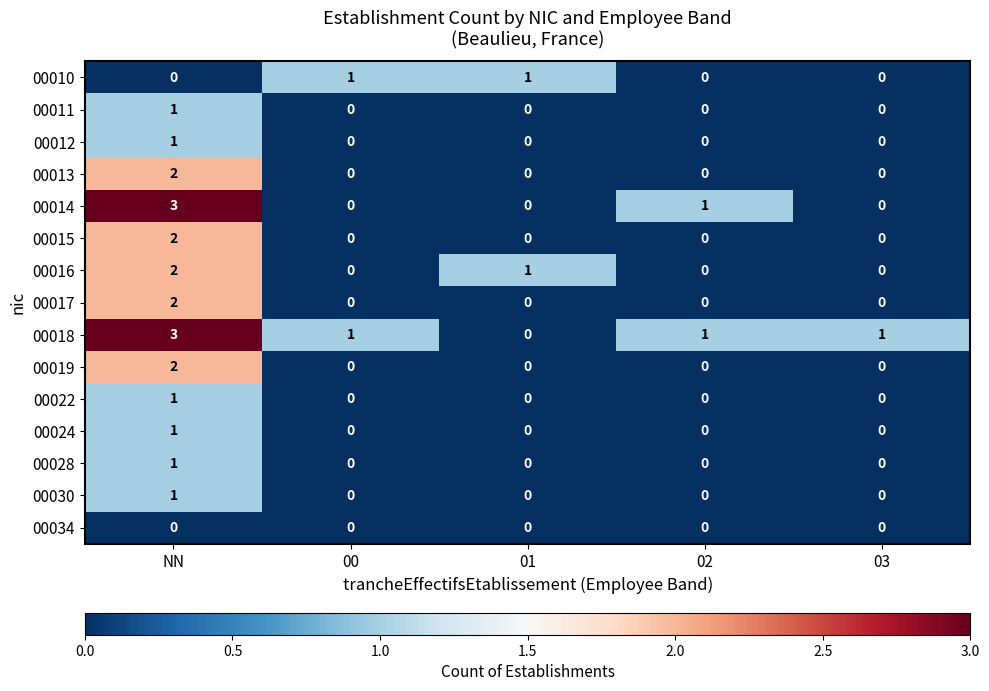

What is the greatest value displayed?

3